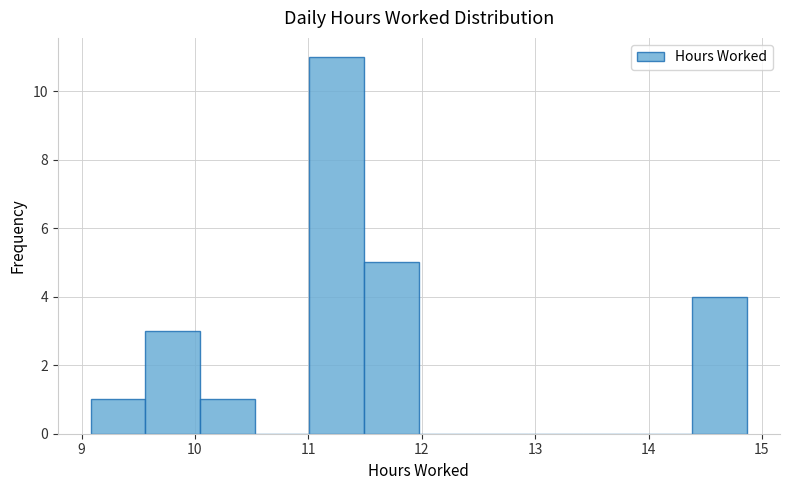

Which range on the x-axis has the tallest bar?

11.0 to 11.5